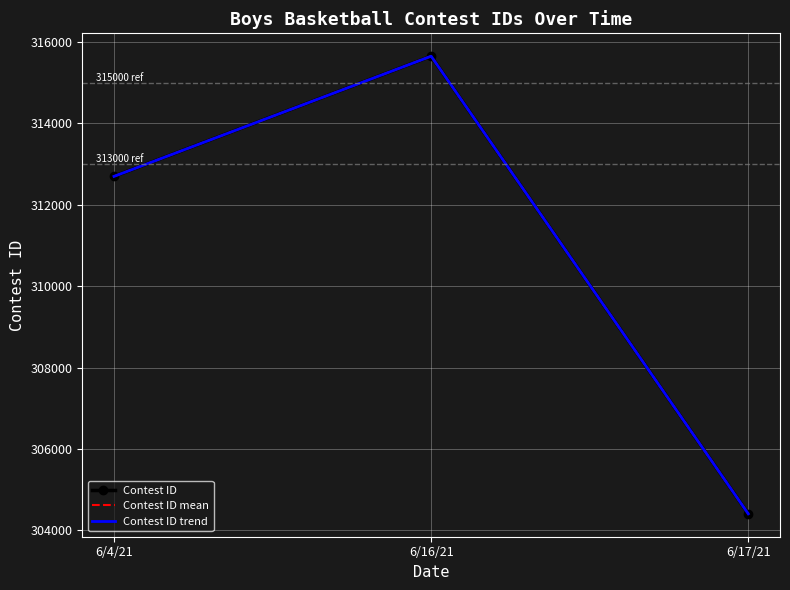

What is the label of the 3rd point from the left?

6/17/21